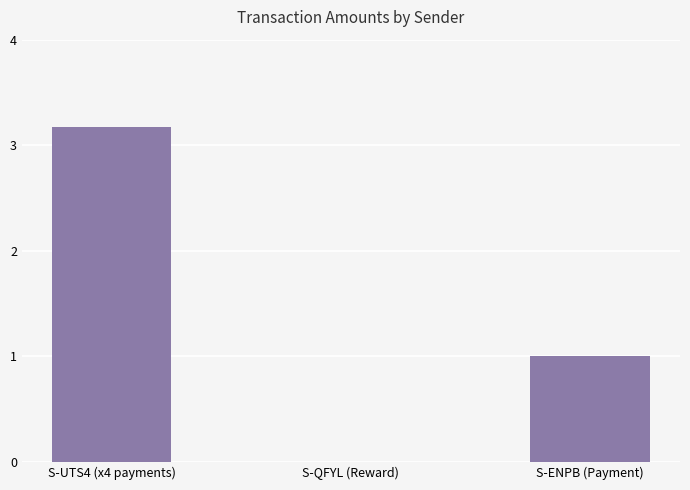

Is it true that the value at S-ENPB (Payment) is 0.6?

False